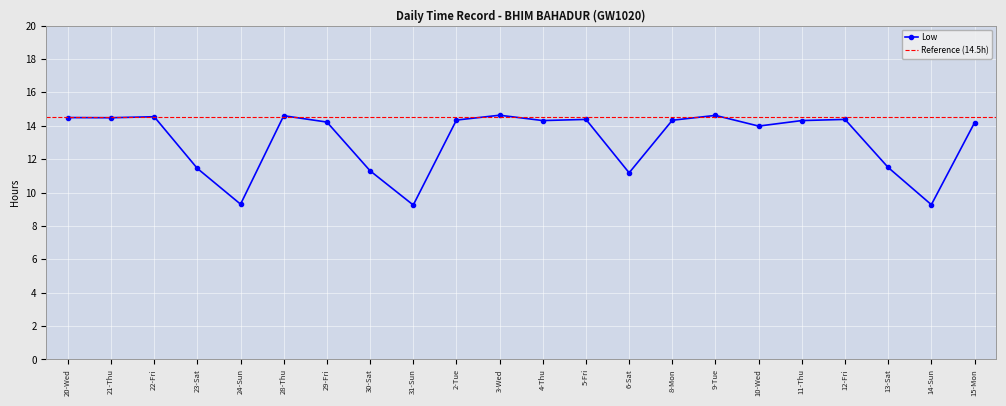

Reading left to right, extract all data points from this chart.

14.5	14.5	14.5	11.4	9.3	14.6	14.2	11.3	9.2	14.3	14.6	14.3	14.4	11.2	14.3	14.6	14.0	14.3	14.4	11.5	9.3	14.2